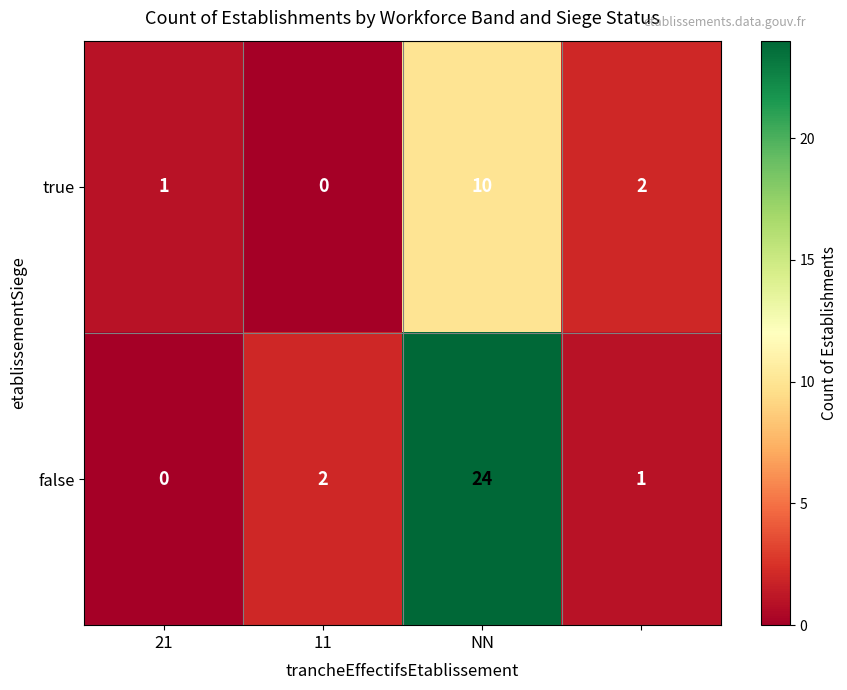

Count the true values in the range 1 to 10.

3